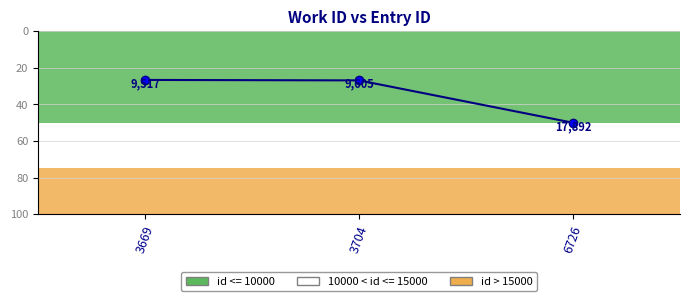

What is the minimum value shown in the chart?

26.6